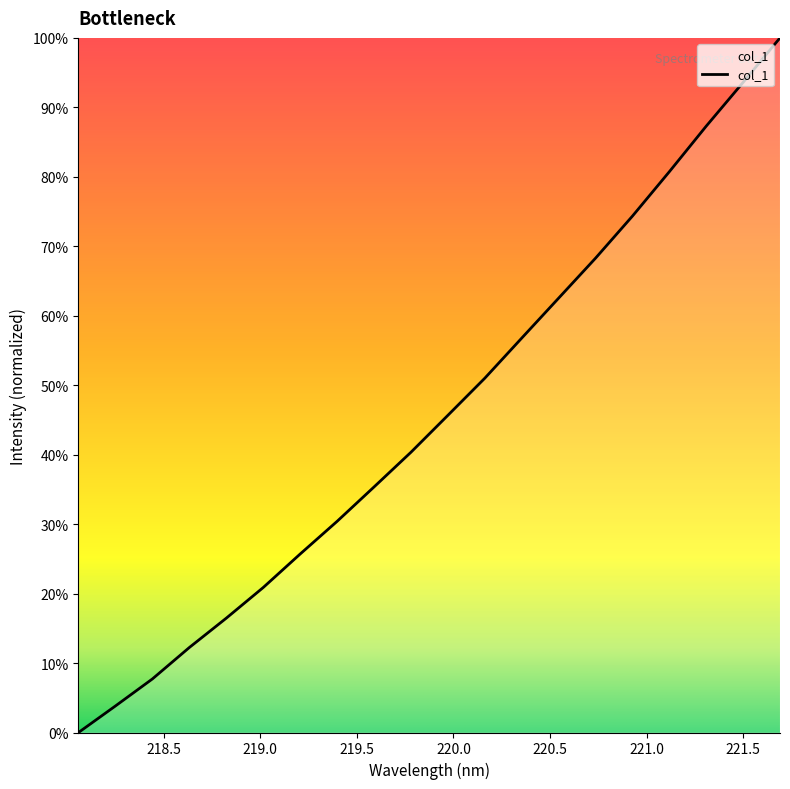

What is the difference between the maximum and minimum values?

100.0